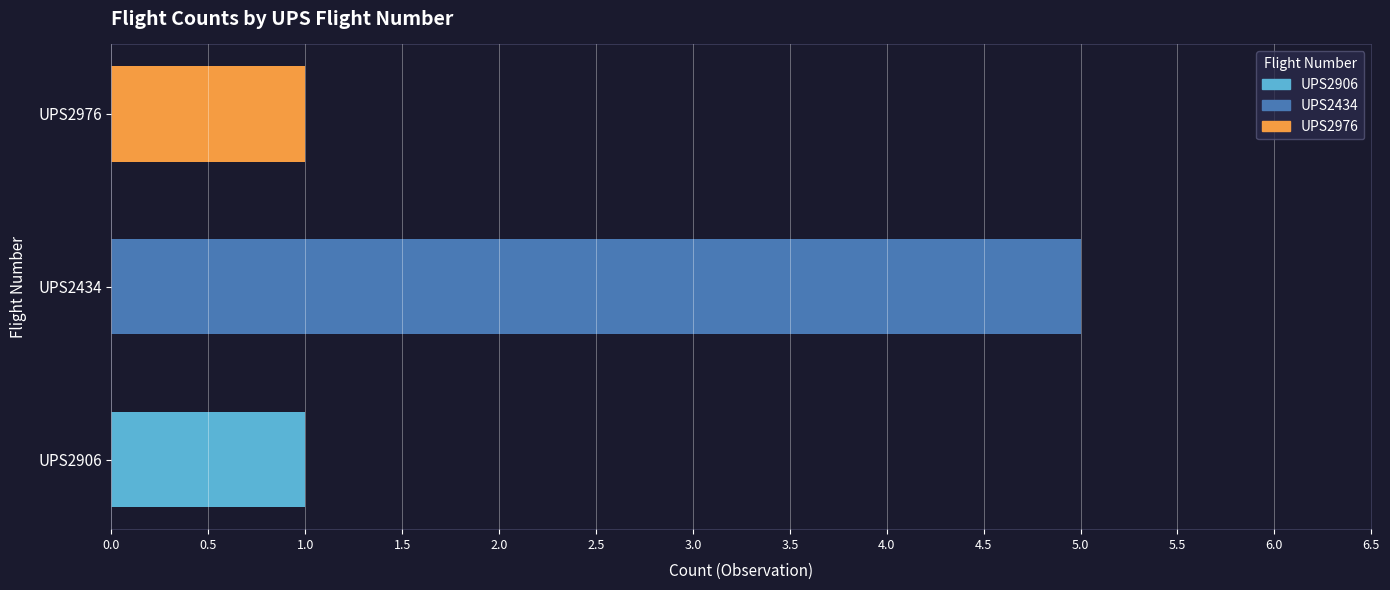

What is the average value?

2